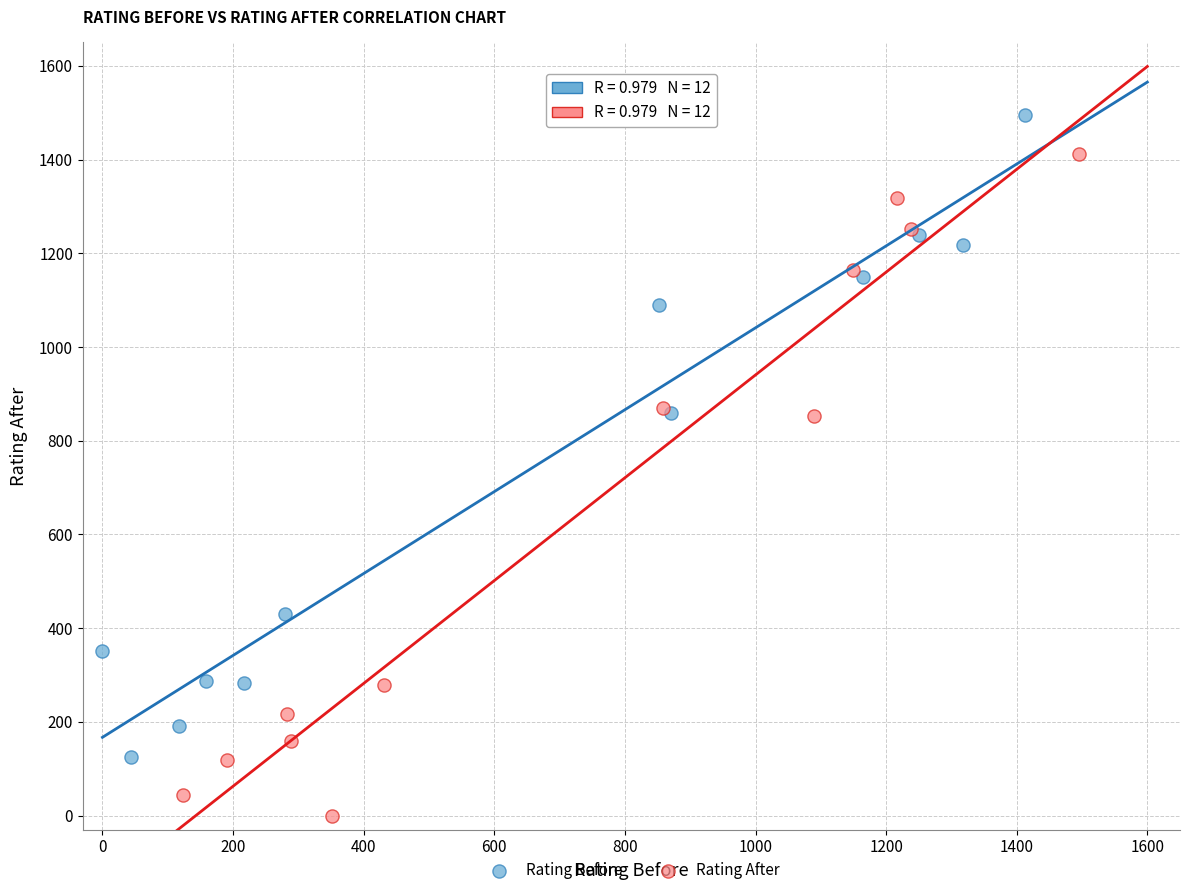

Which series contains the lowest Y value?

Rating After